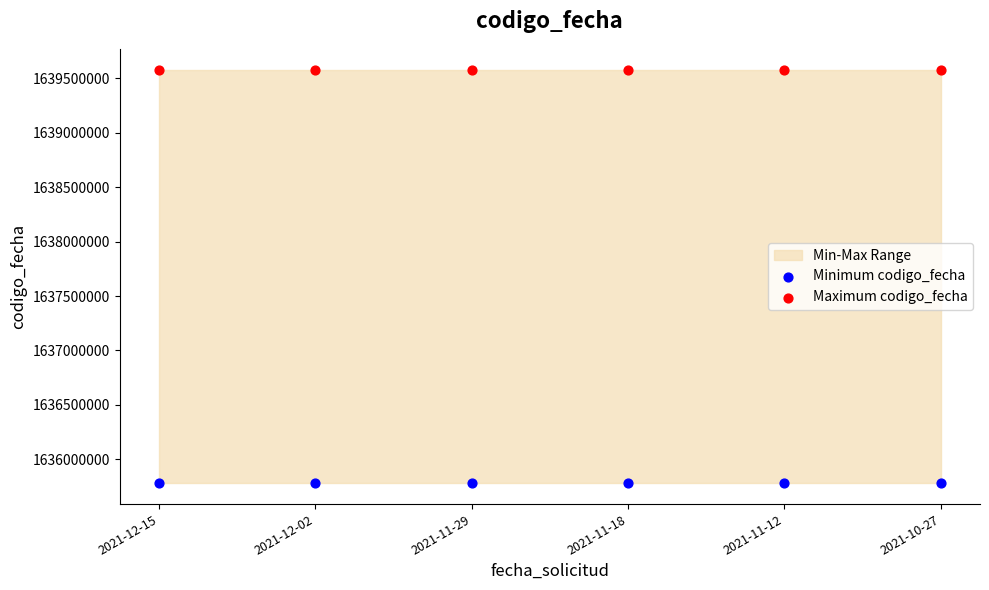

Which series reaches the minimum Y coordinate?

Minimum codigo_fecha